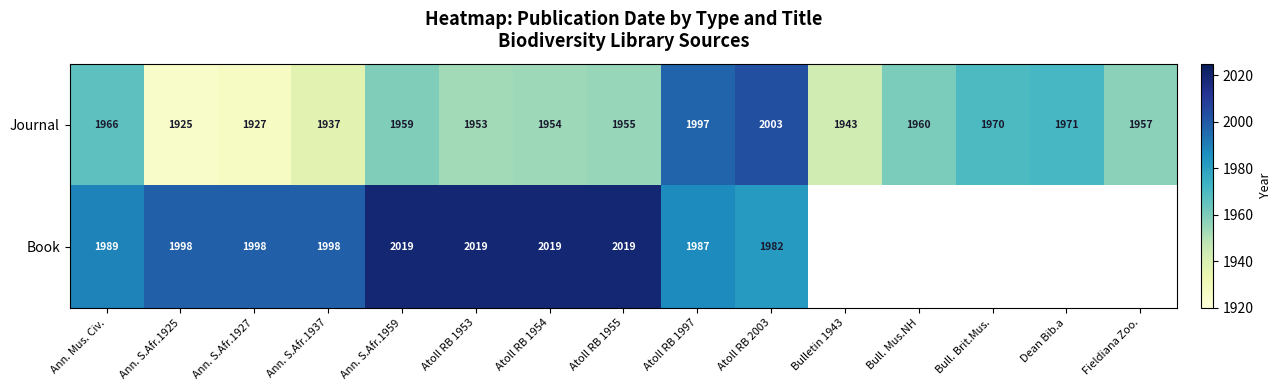

Is the value of Book at Atoll RB 1953 greater than the value of Journal at Atoll RB 2003?

Yes